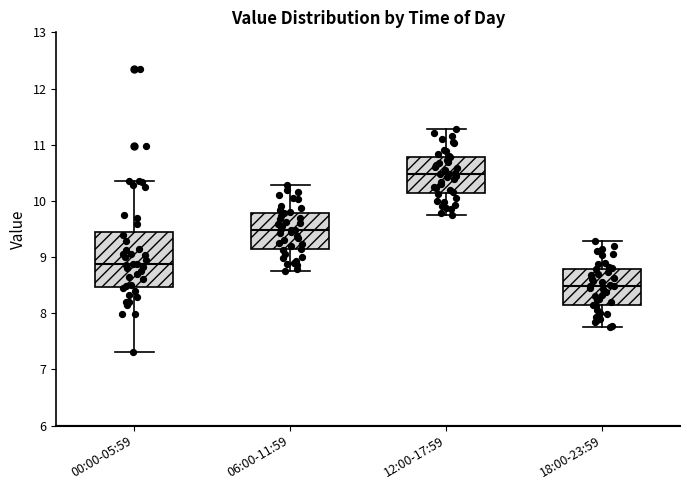

Reading left to right, read every box against the y-axis: the position of its median line, the range the box covers, and the ends of its whiskers. The values are not printed on the chart, so give them approximately, as read against the axis.

00:00-05:59: median 8.9, box 8.5 to 9.4, whiskers 7.3 to 10.4
06:00-11:59: median 9.5, box 9.1 to 9.8, whiskers 8.8 to 10.3
12:00-17:59: median 10.5, box 10.1 to 10.8, whiskers 9.8 to 11.3
18:00-23:59: median 8.5, box 8.1 to 8.8, whiskers 7.8 to 9.3